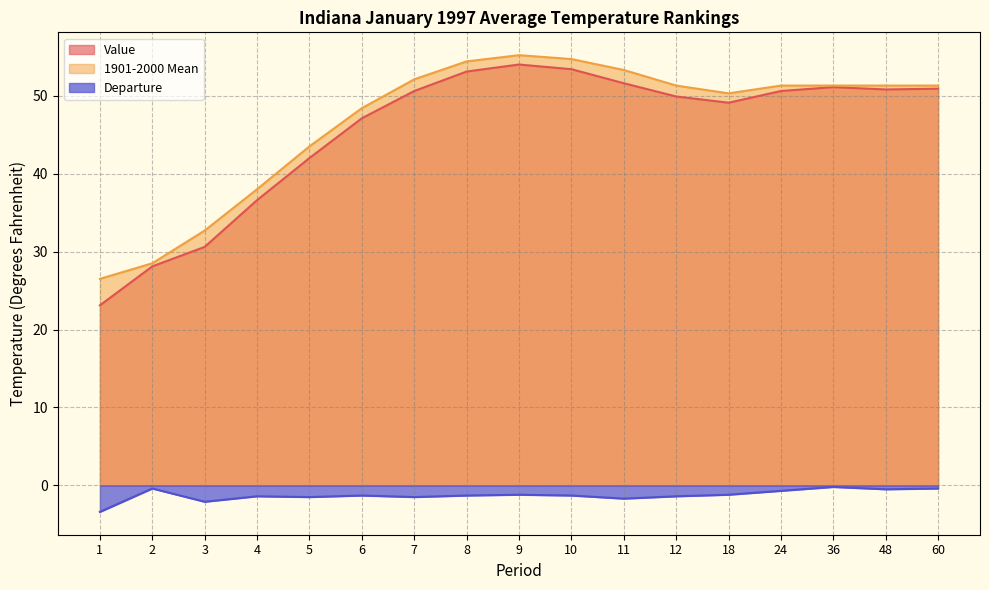

Is the value of Departure at 4 greater than the value of 1901-2000 Mean at 9?

No